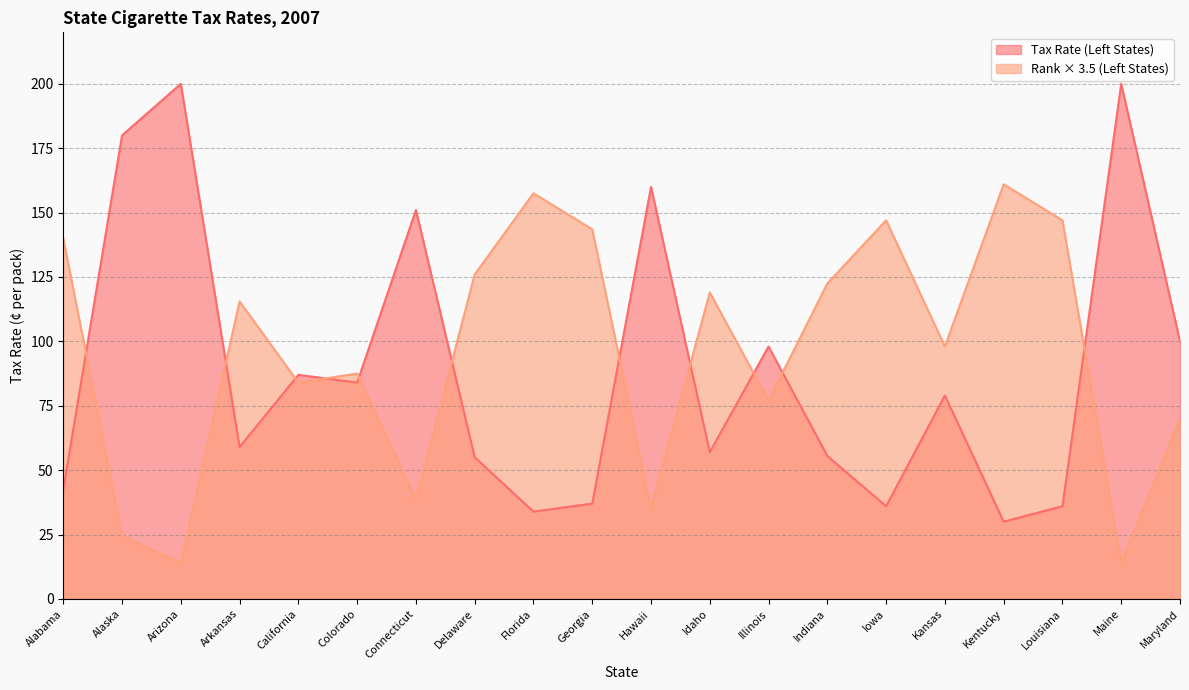

Where does the Rank (Left States) series first go above 115?

Alabama